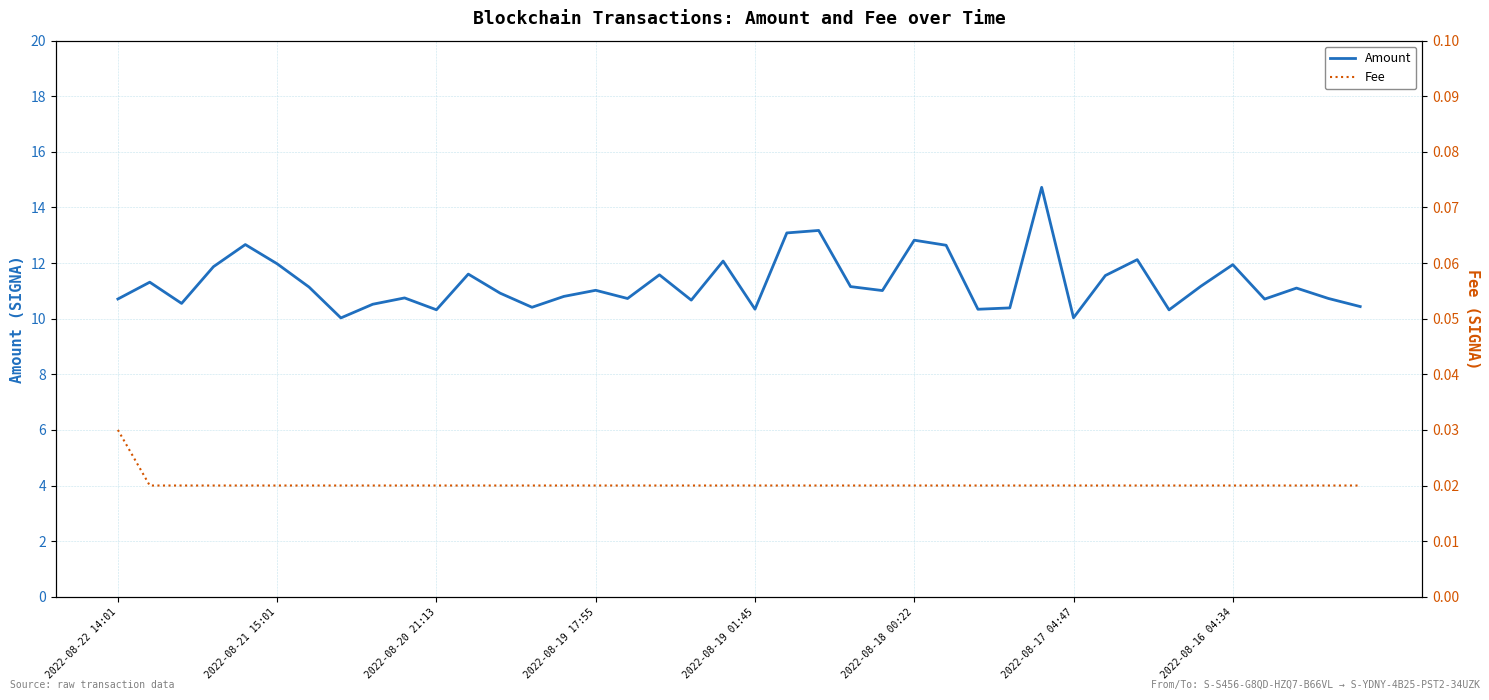

What position from the left is 2022-08-19 17:55?

16